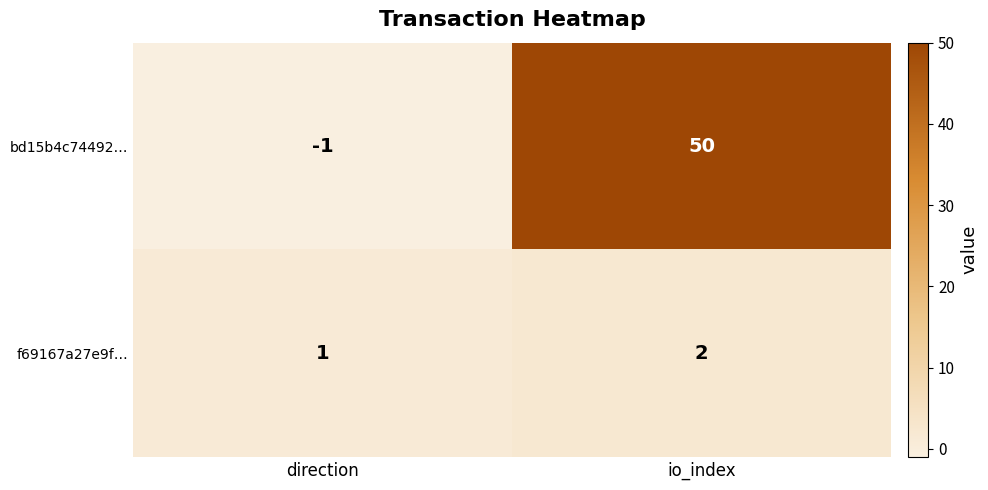

What is the maximum value shown in the chart?

50